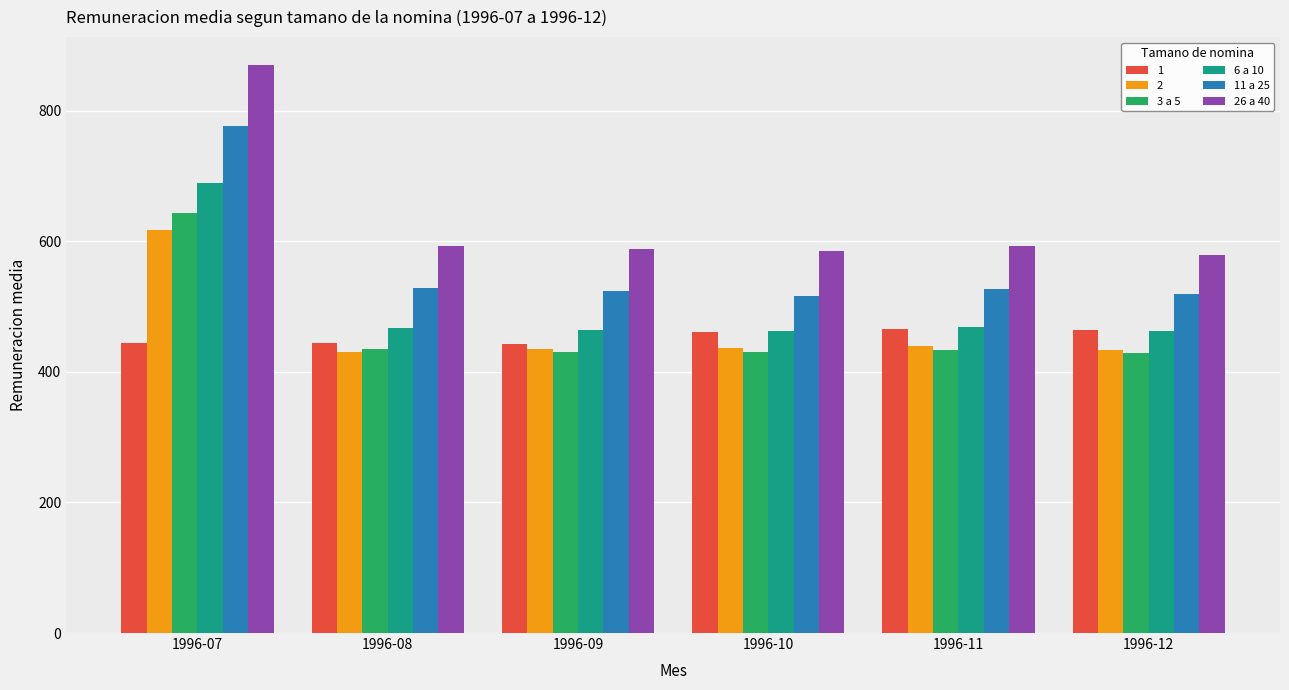

Does the chart contain stacked bars?

No